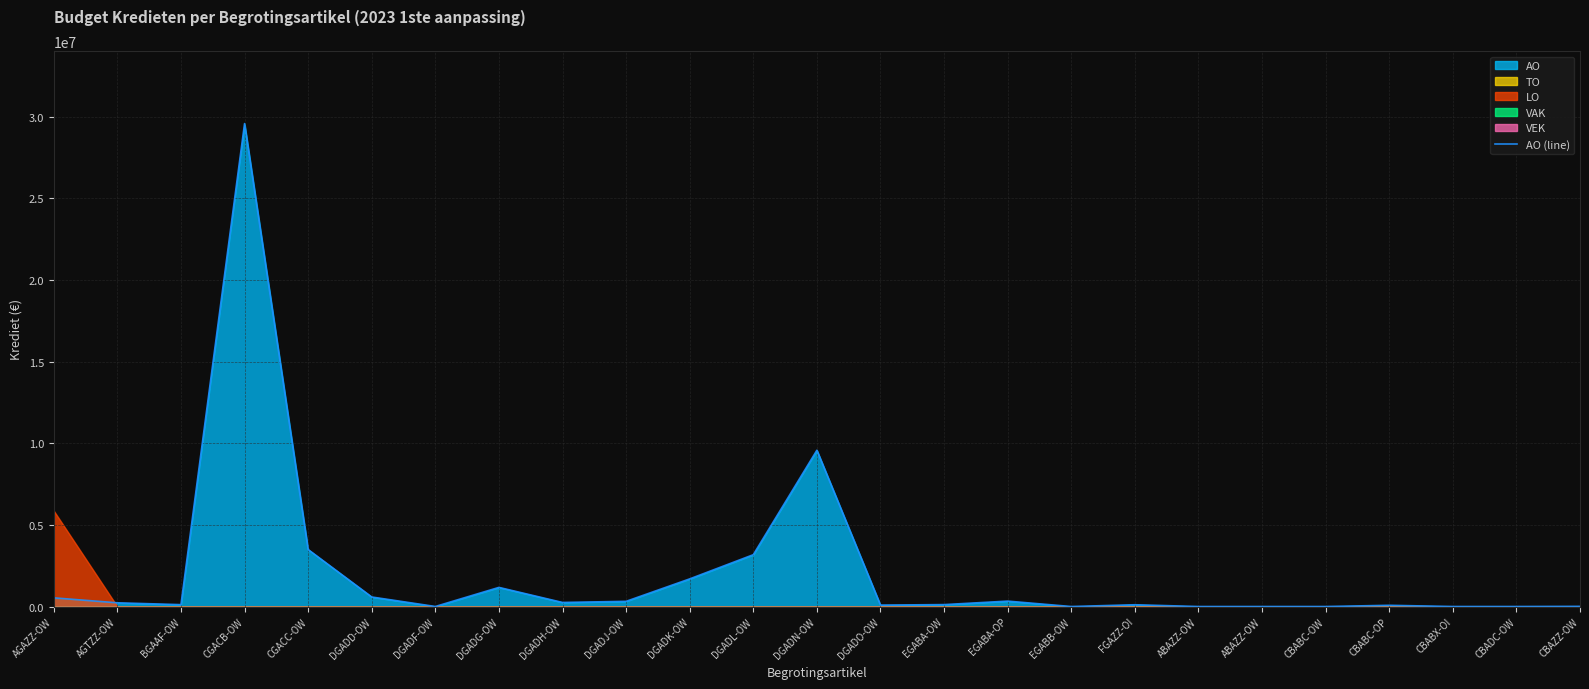

Rank the categories by value from highest to lowest.

CGACB-OW, DGADN-OW, CGACC-OW, DGADL-OW, DGADK-OW, DGADG-OW, DGADD-OW, AGAZZ-OW, EGABA-OP, DGADJ-OW, DGADH-OW, AGTZZ-OW, EGABA-OW, BGAAF-OW, FGAZZ-OI, DGADO-OW, CBABC-OP, CBAZZ-OW, DGADF-OW, CBADC-OW, CBABX-OI, ABAZZ-OW, EGABB-OW, CBABC-OW, ABAZZ-OW